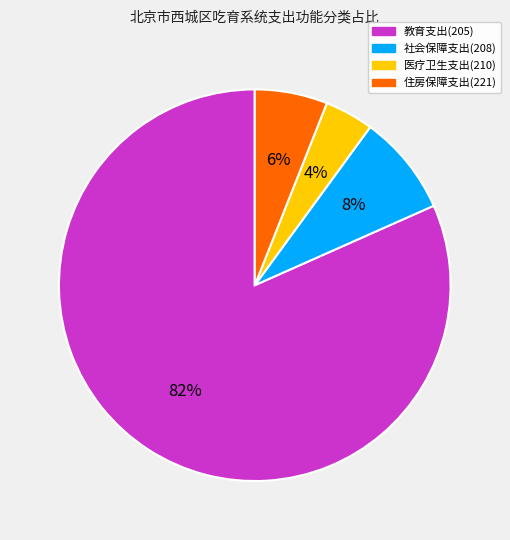

Is there any slice that represents more than half of the pie?

Yes